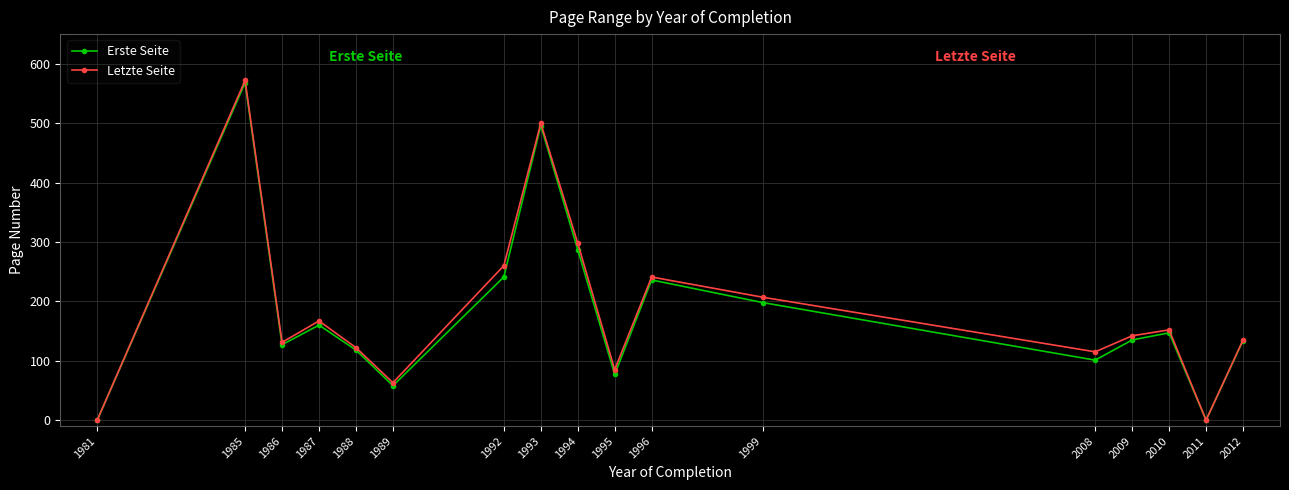

The value of Letzte Seite at 2011 is 194. True or false?

False